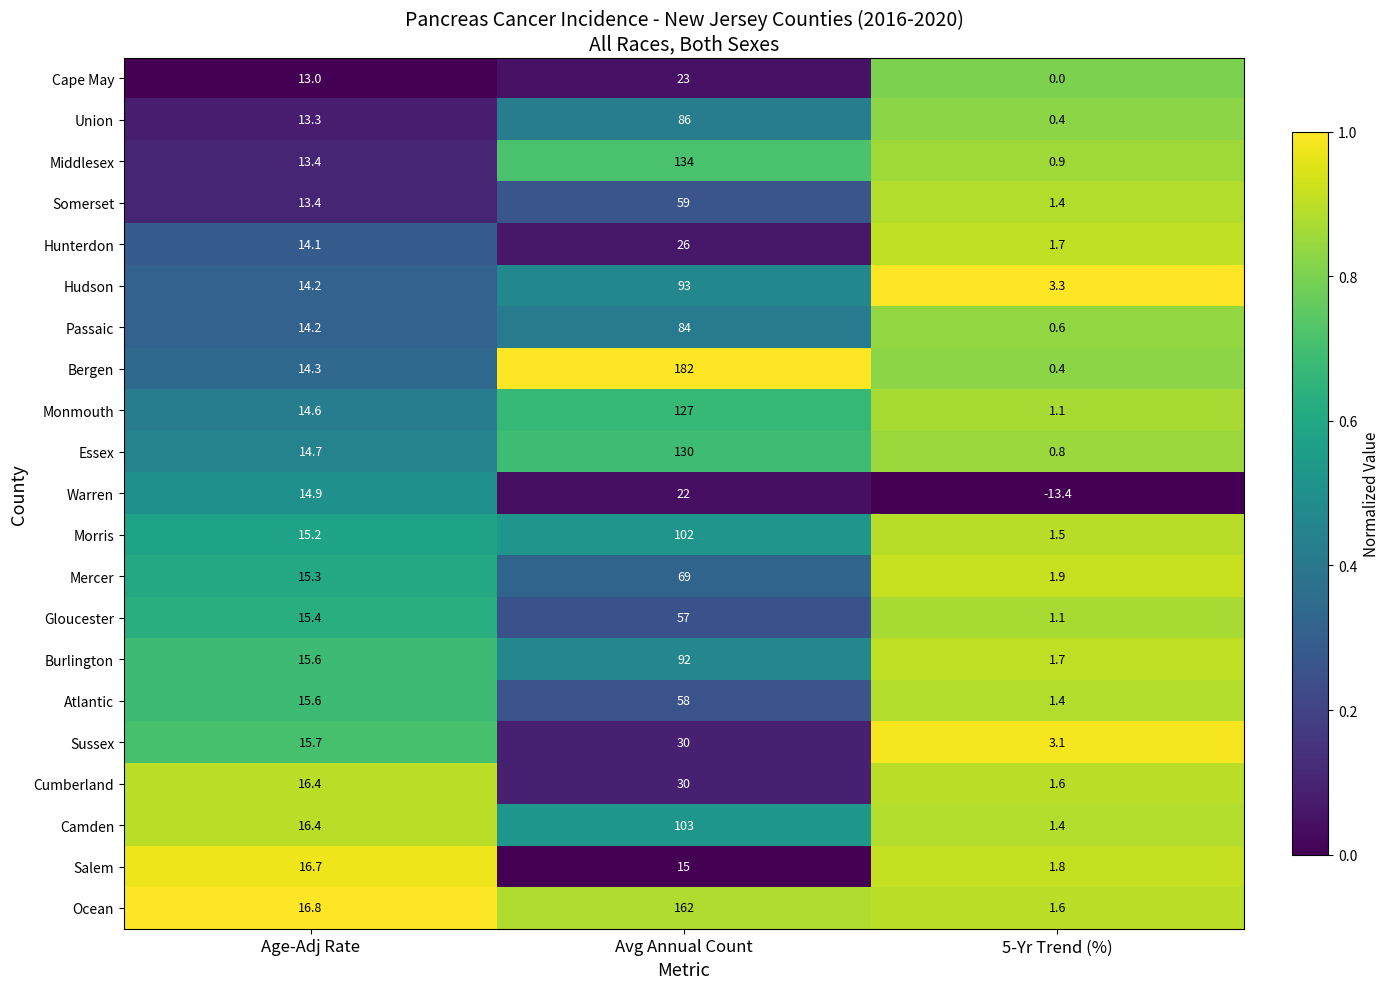

Is it true that Burlington equals 44.5 at Avg Annual Count?

False